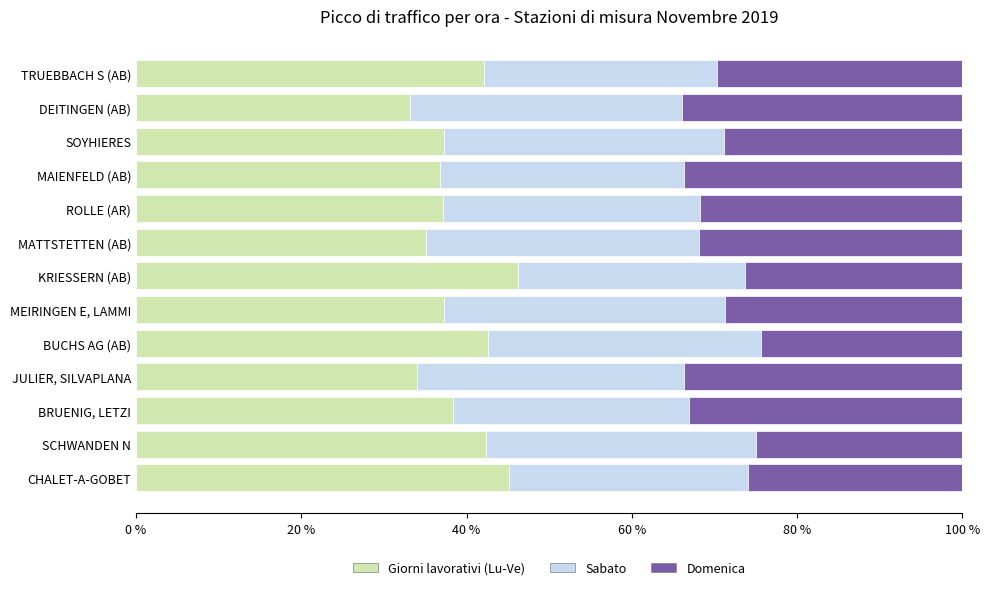

True or false: Giorni lavorativi (Lu-Ve) has a value of 20.2 at BRUENIG, LETZI.

False